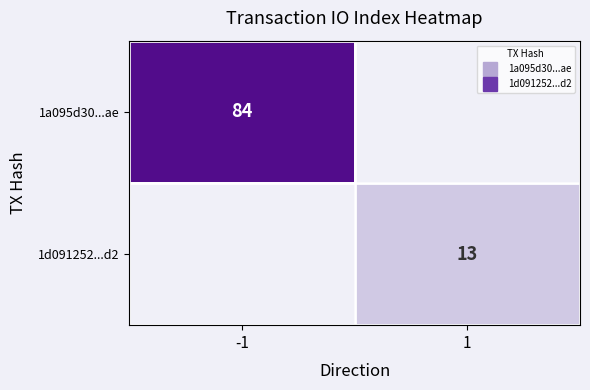

True or false: 1a095d30...ae has a value of 130.5 at -1.

False